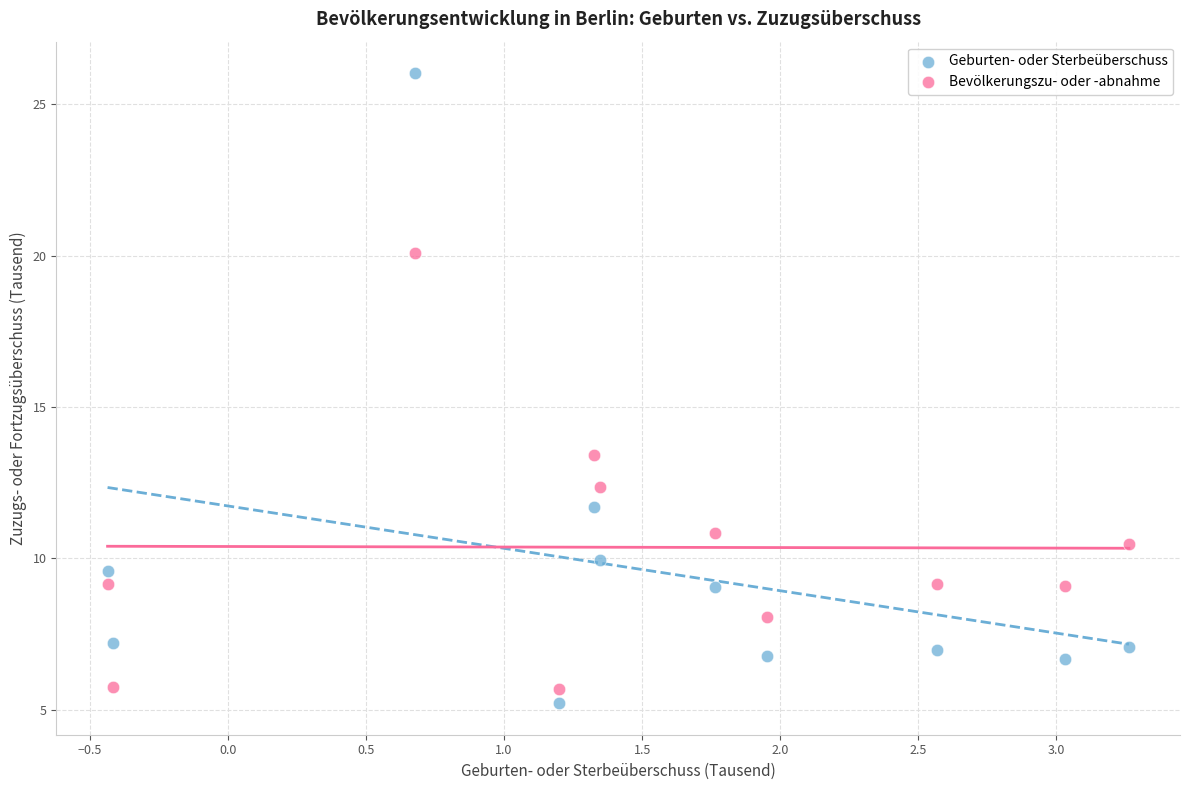

Which series reaches the maximum Y coordinate?

Geburten- oder Sterbeüberschuss